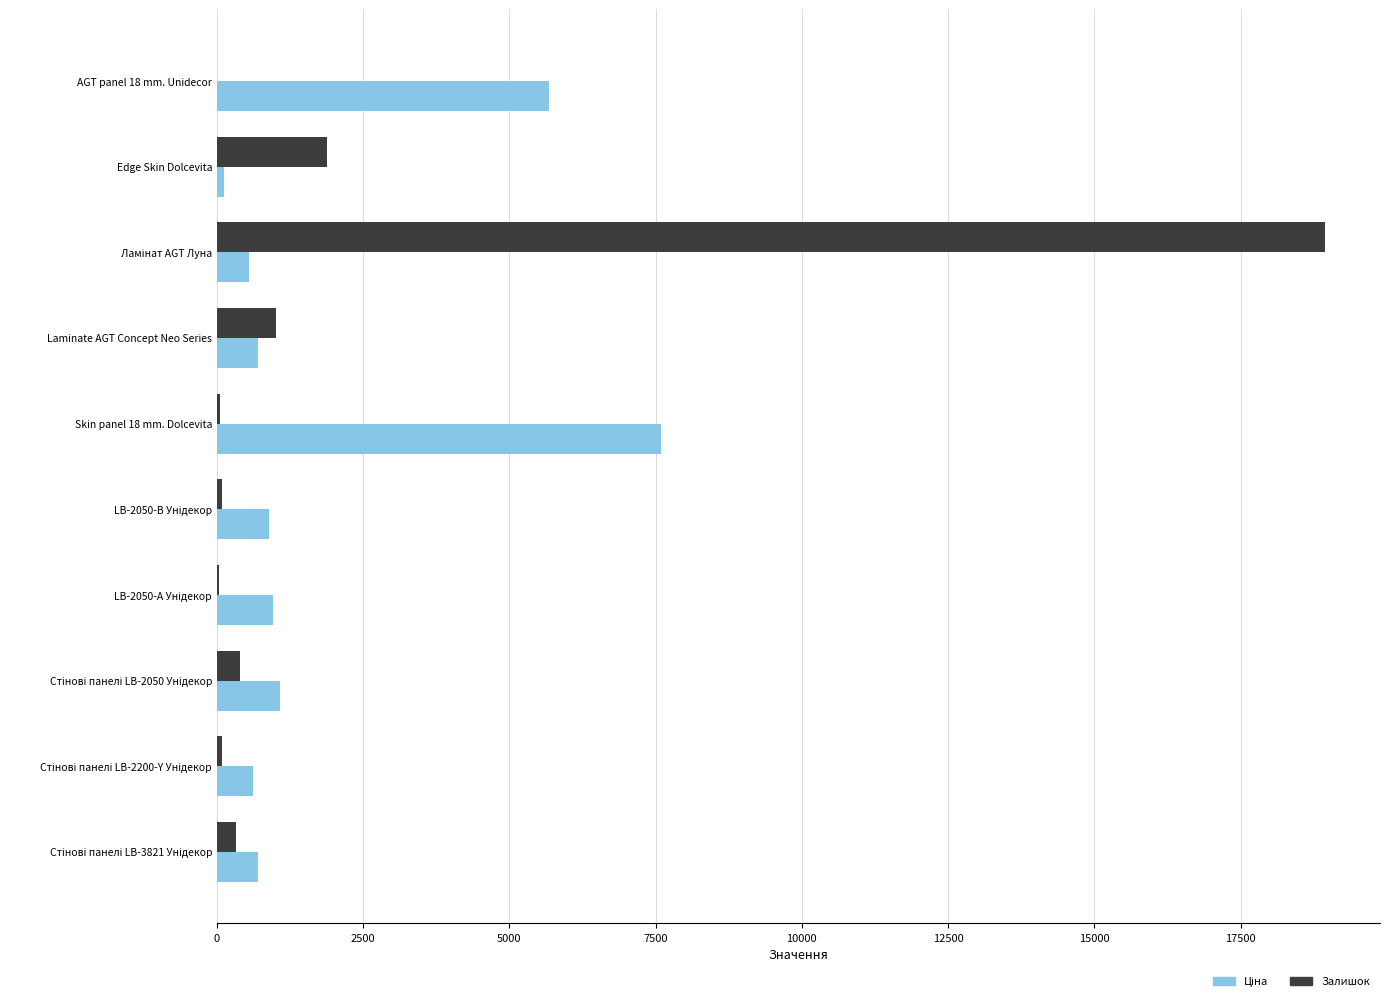

What is the greatest value displayed?

18938.0